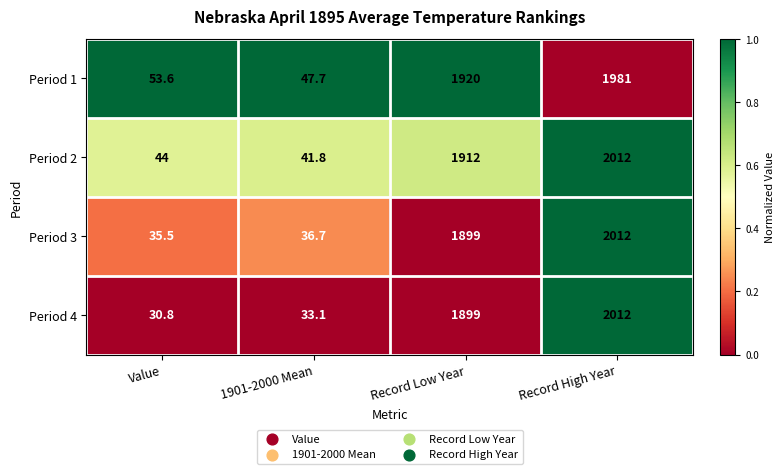

What is the difference between the maximum and minimum values in the Period 3 series?

1976.5